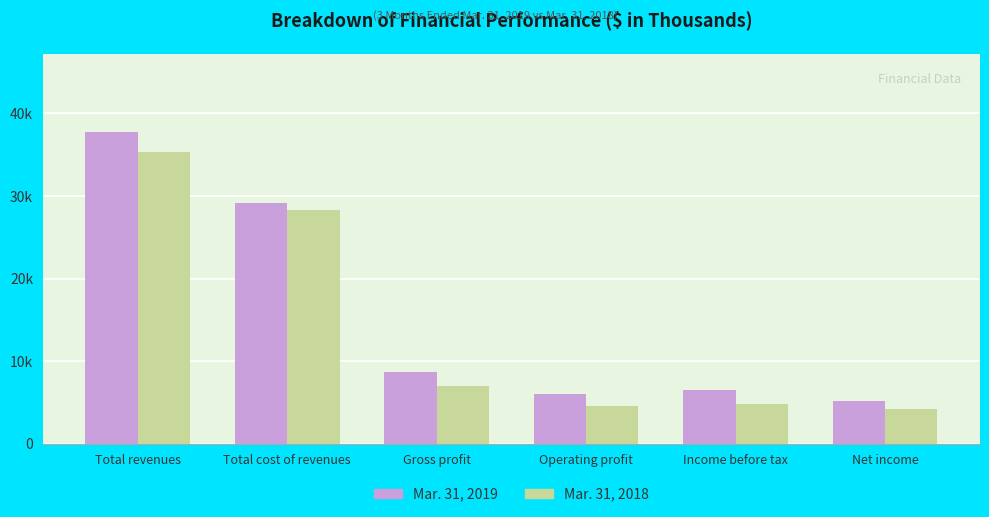

What are all the series names shown in the legend?

Mar. 31, 2019, Mar. 31, 2018